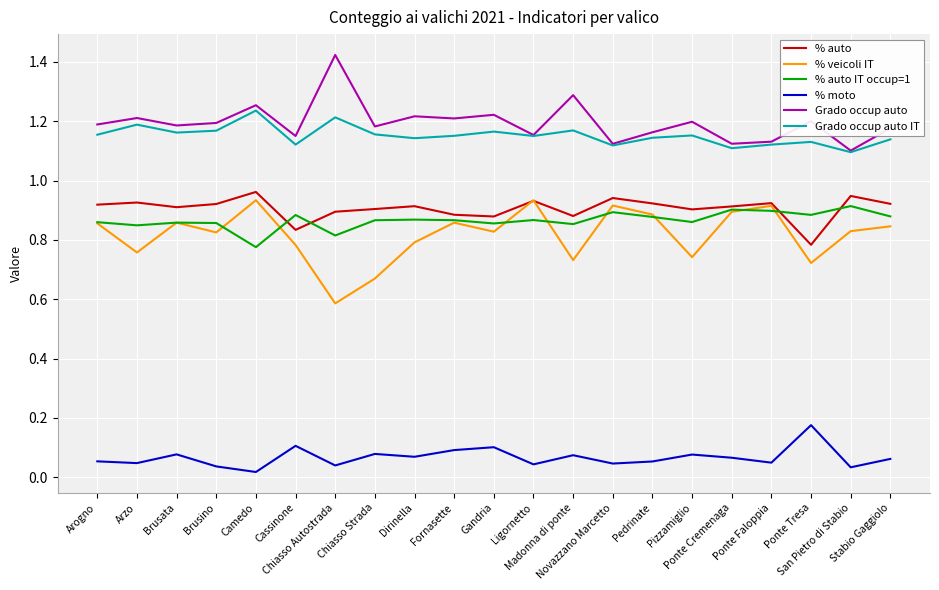

True or false: Grado occup auto and % veicoli IT intersect in this chart.

False